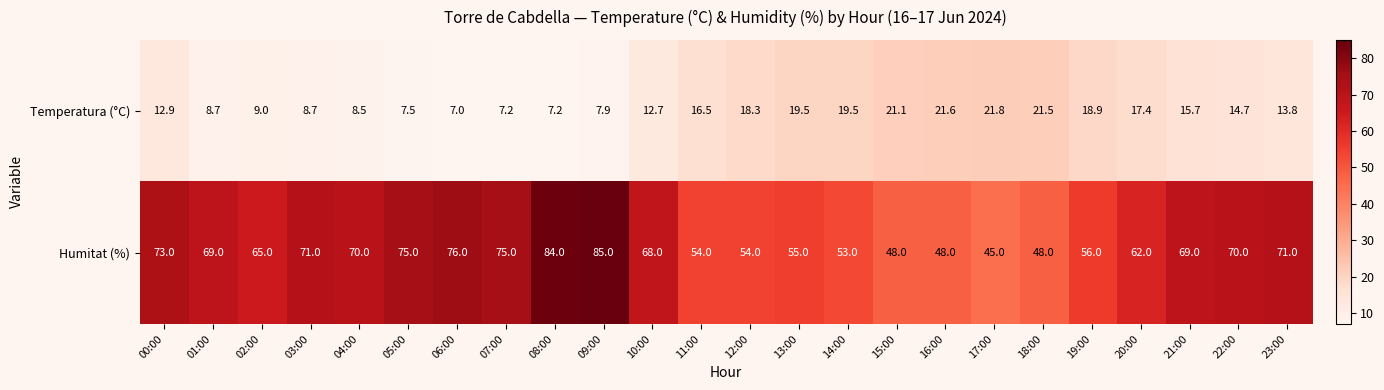

What is the difference between the second highest and minimum values in the Temperatura (°C) series?

14.6